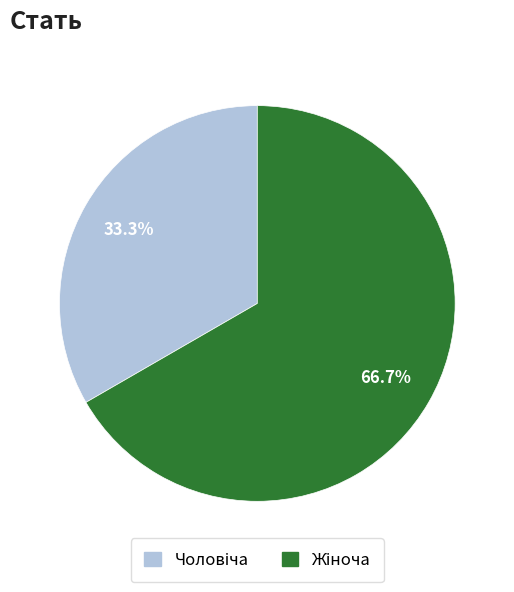

Is there a majority slice in this chart?

Yes